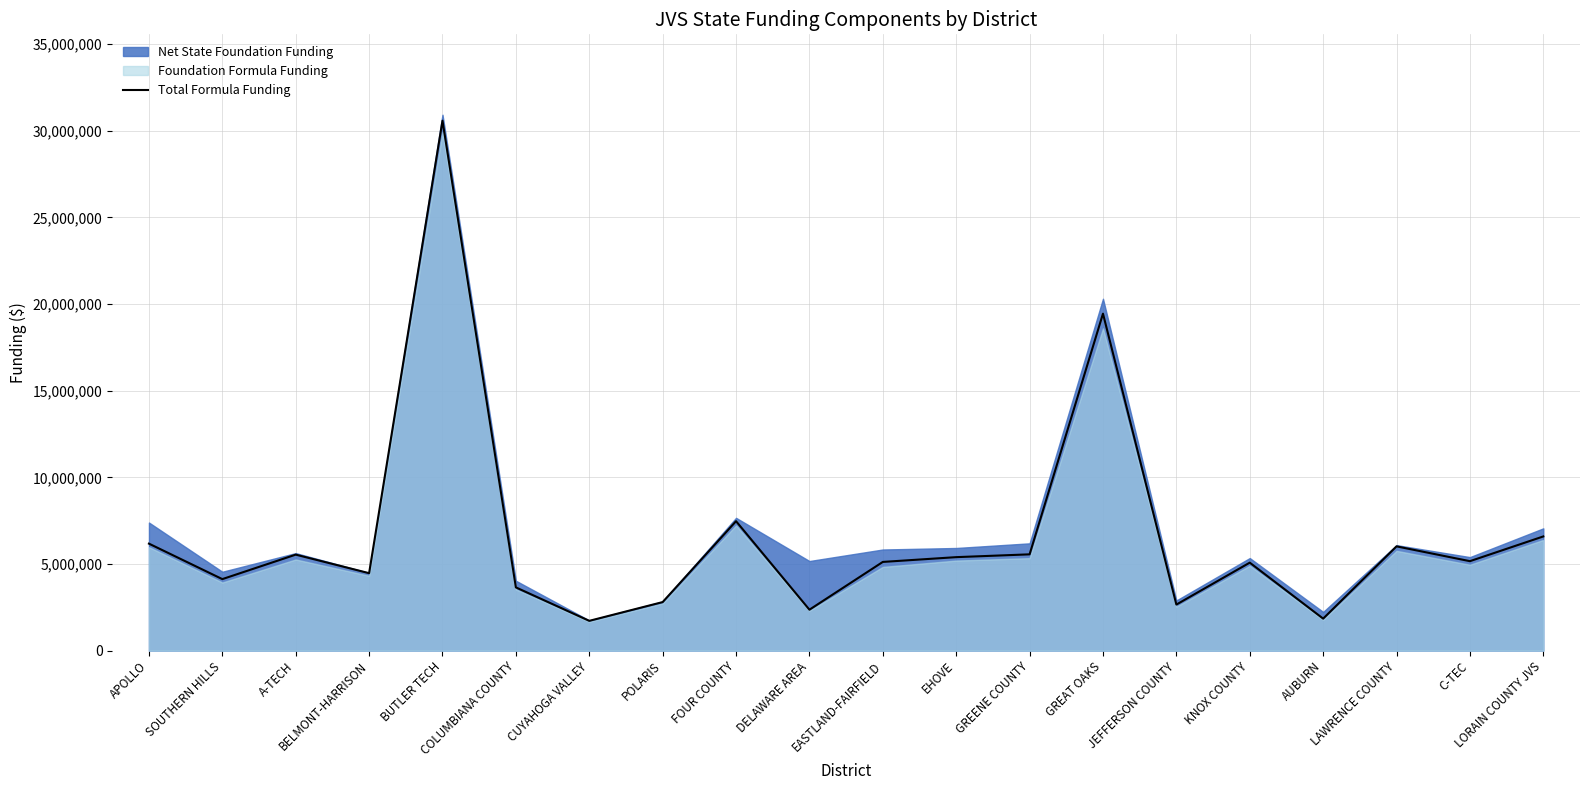

What position from the left is APOLLO?

1